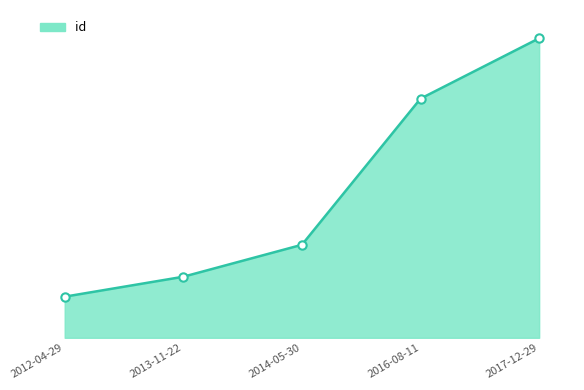

Which category has the highest value across all series?

2017-12-29